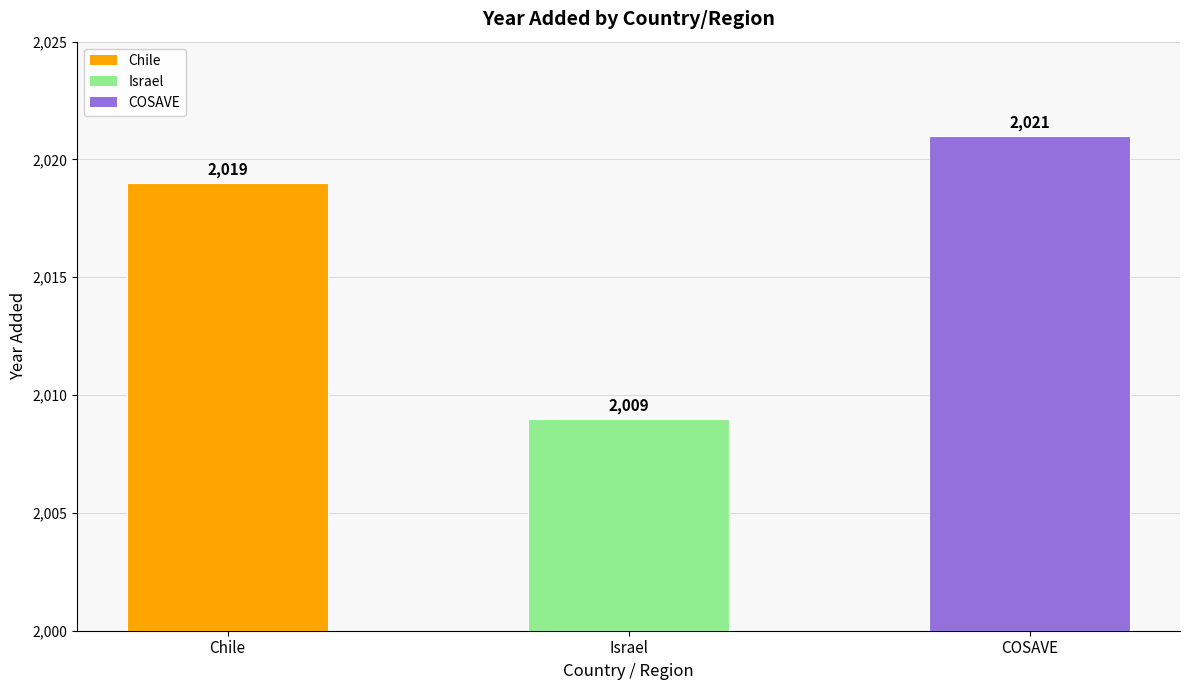

How many bars are there in total?

3